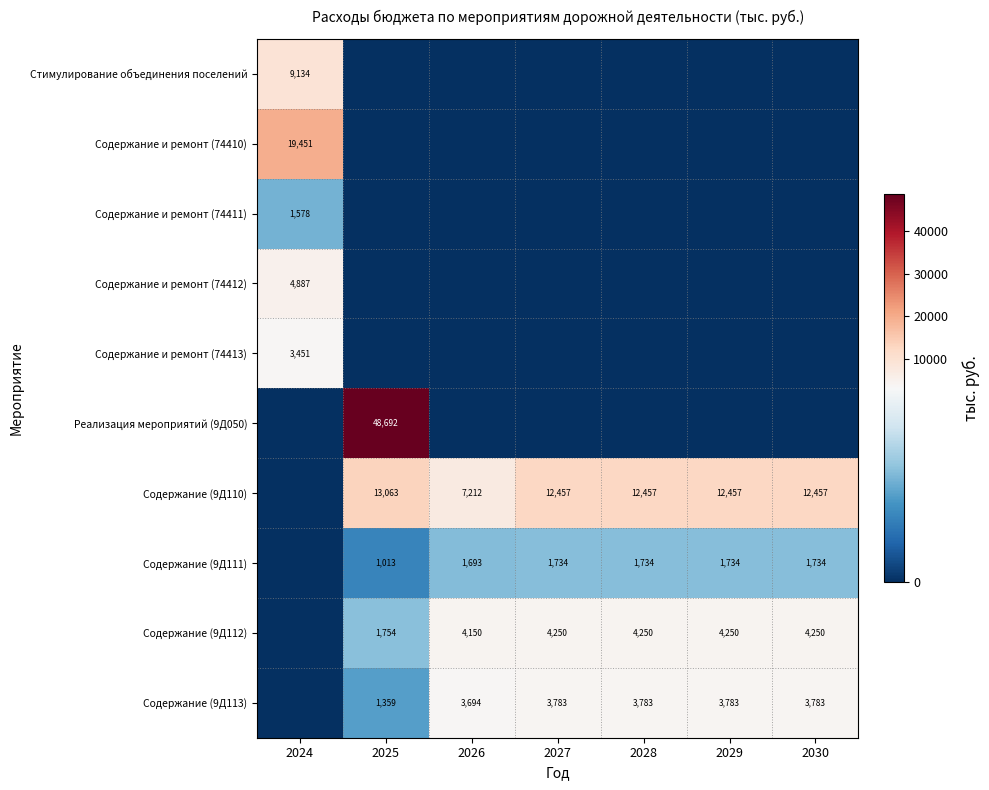

Is the value of Содержание (9Д110) at 2029 greater than the value of Содержание (9Д111) at 2030?

Yes